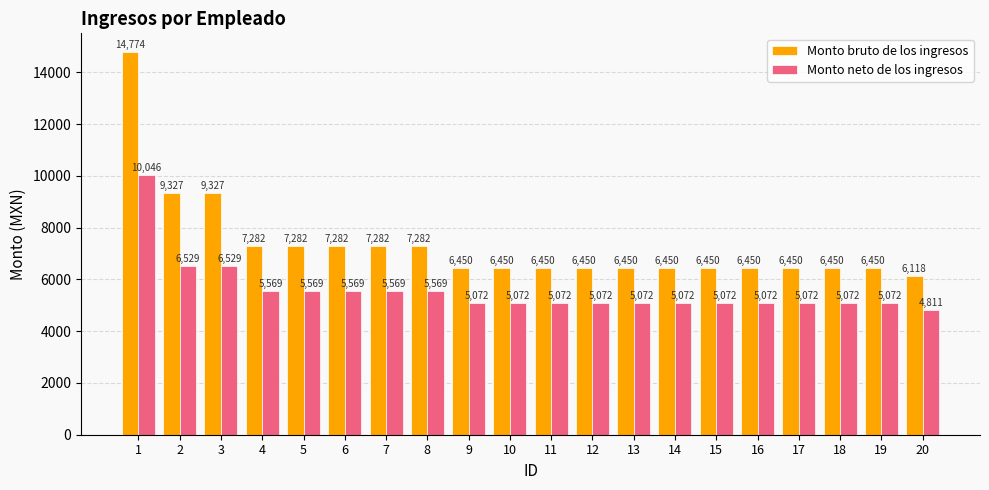

What is the difference between the maximum and minimum values in the Monto bruto de los ingresos series?

8656.0